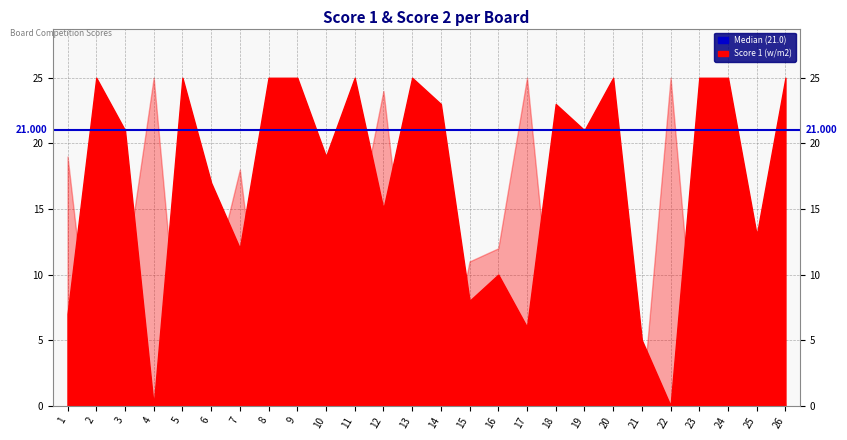

Which series ends up on top after the final intersection of Score 1 and Score 2?

Score 1